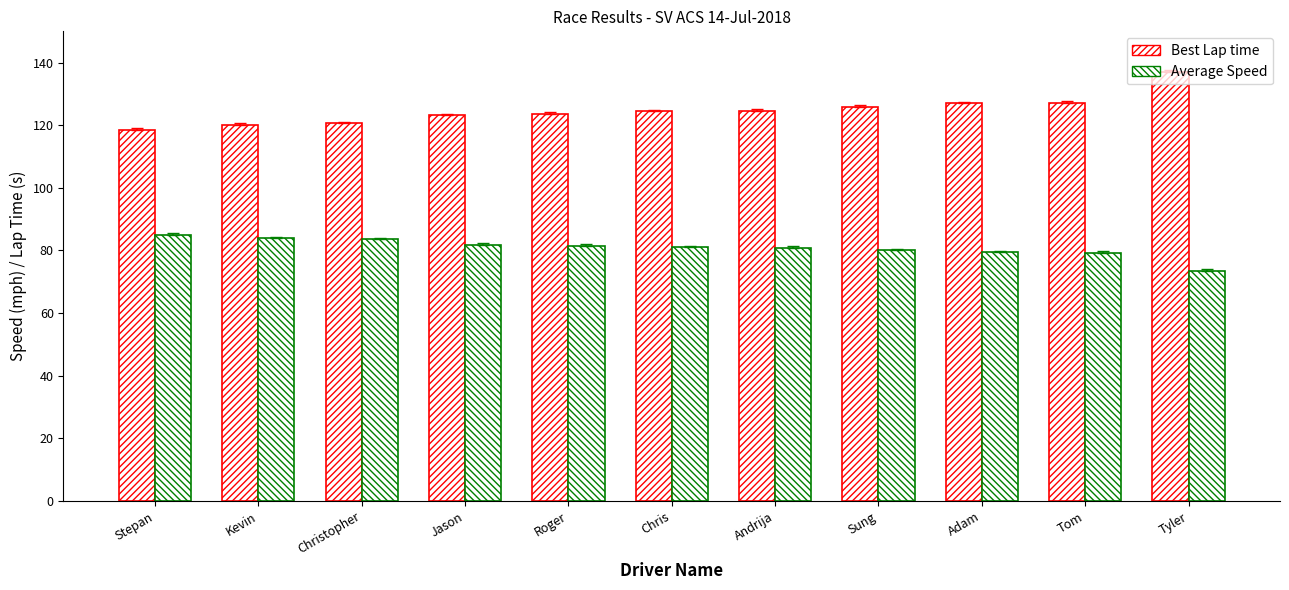

Count the number of data series in this chart.

2